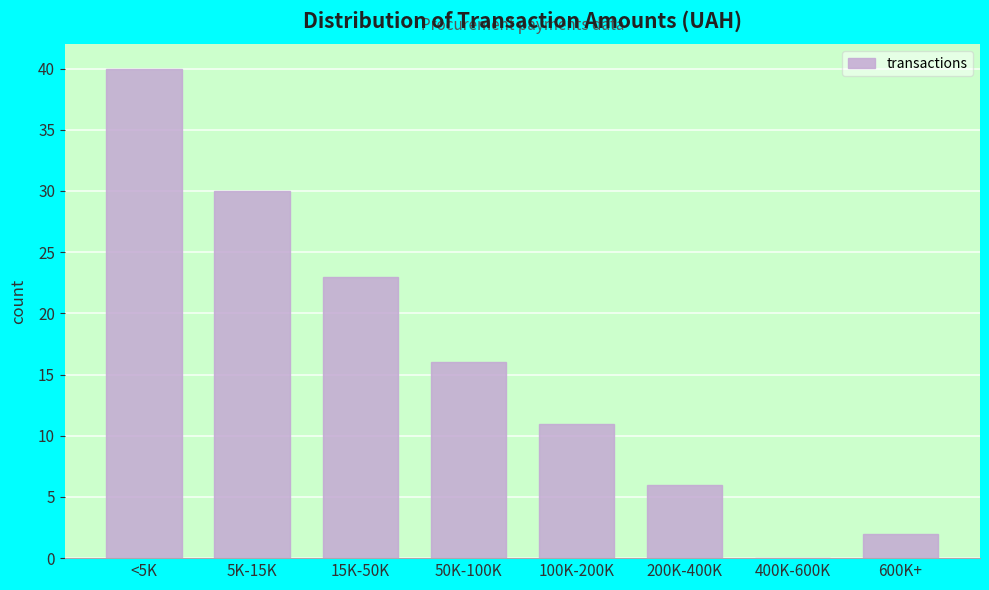

Reading left to right, extract all data points from this chart.

<5K=40	5K-15K=30	15K-50K=23	50K-100K=16	100K-200K=11	200K-400K=6	400K-600K=0	600K+=2